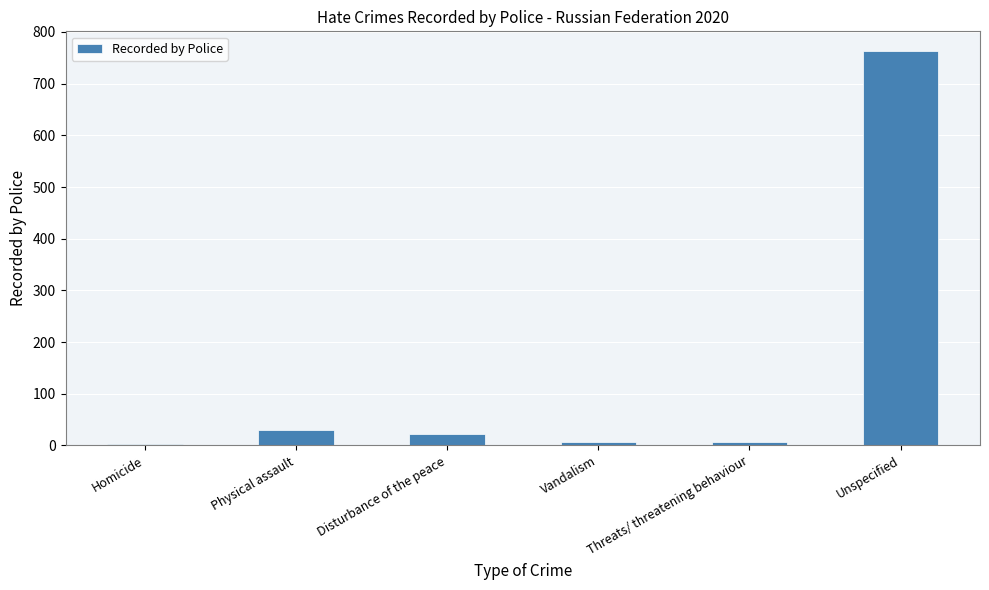

Reading right to left, extract all data points from this chart.

Unspecified=763	Threats/ threatening behaviour=7	Vandalism=7	Disturbance of the peace=23	Physical assault=30	Homicide=3